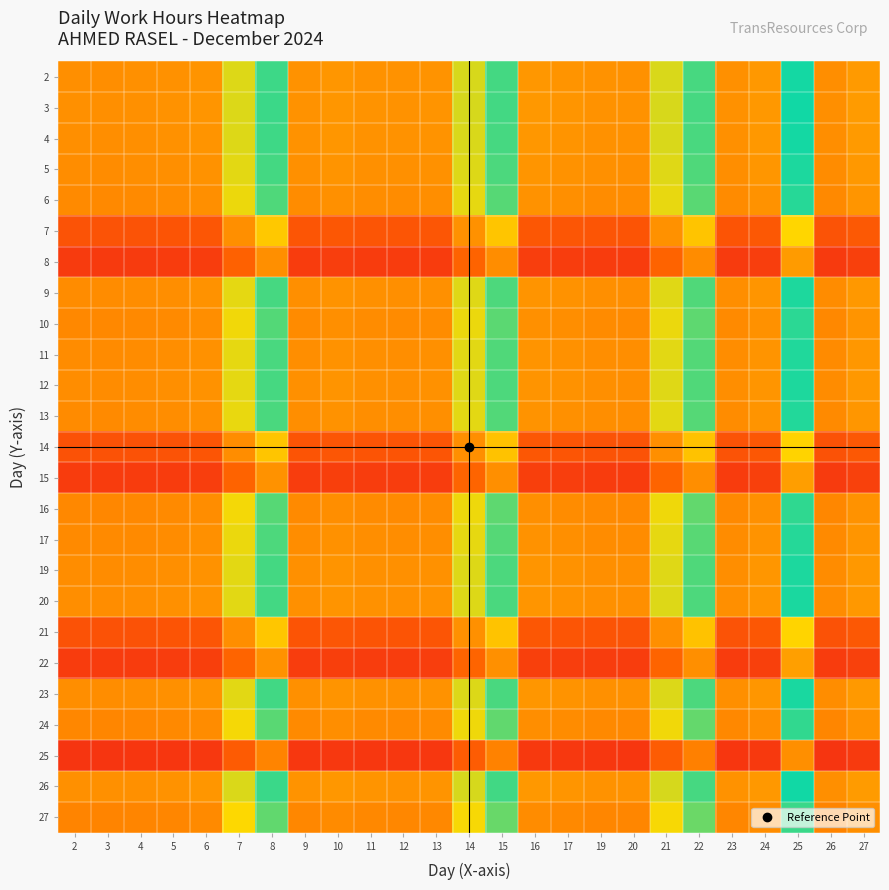

What is the total value across all series at 19?

22.9